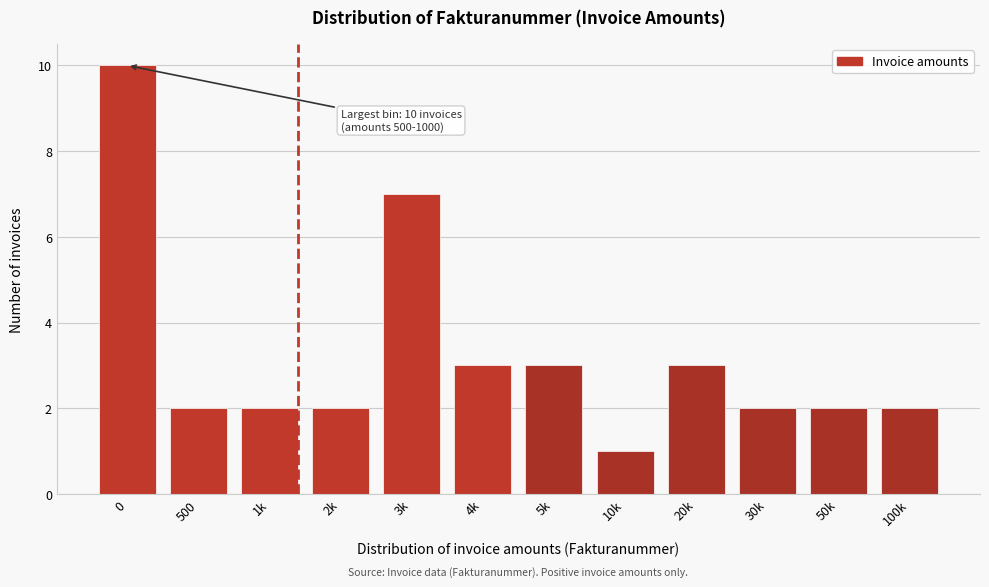

Reading left to right, extract all data points from this chart.

10	2	2	2	7	3	3	1	3	2	2	2